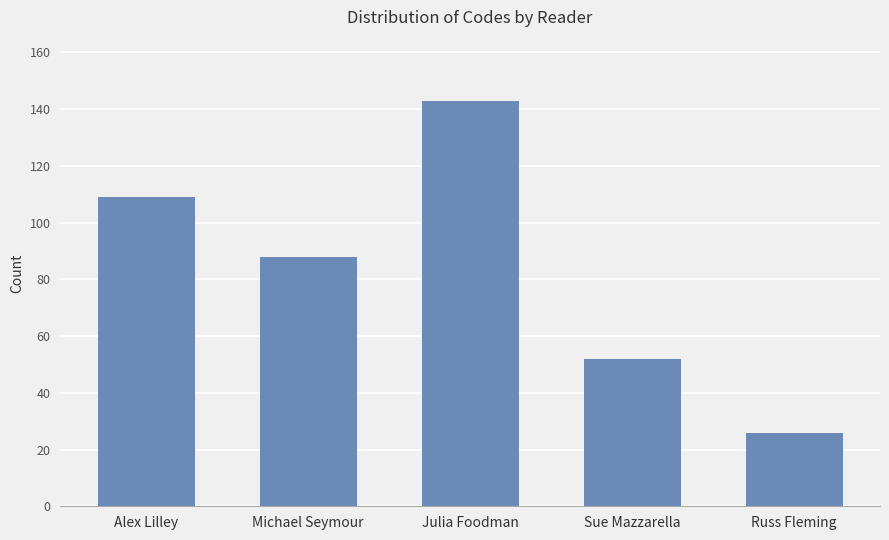

Rank the categories by value from lowest to highest.

Russ Fleming, Sue Mazzarella, Michael Seymour, Alex Lilley, Julia Foodman